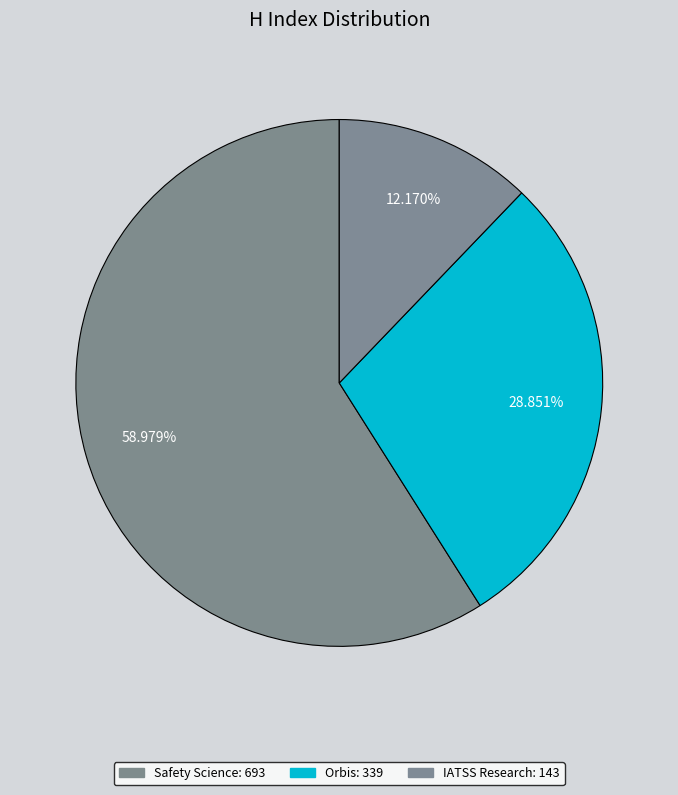

Approximately how many times larger is the value at IATSS Research compared to Orbis?

0.4